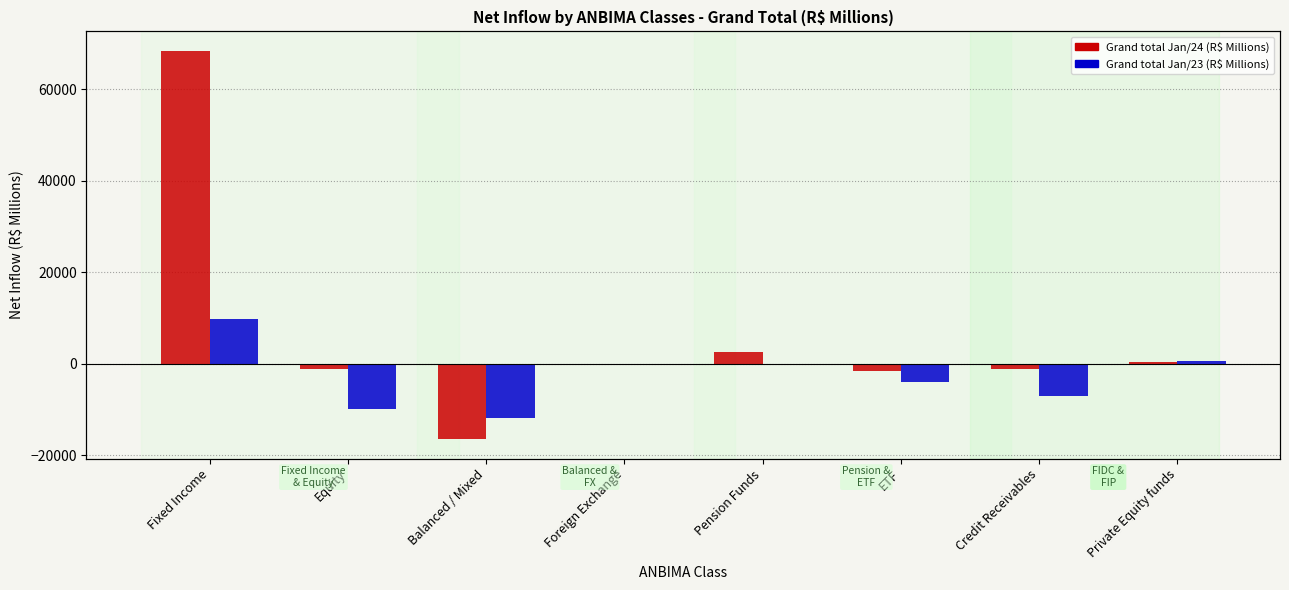

Does the chart contain stacked bars?

No